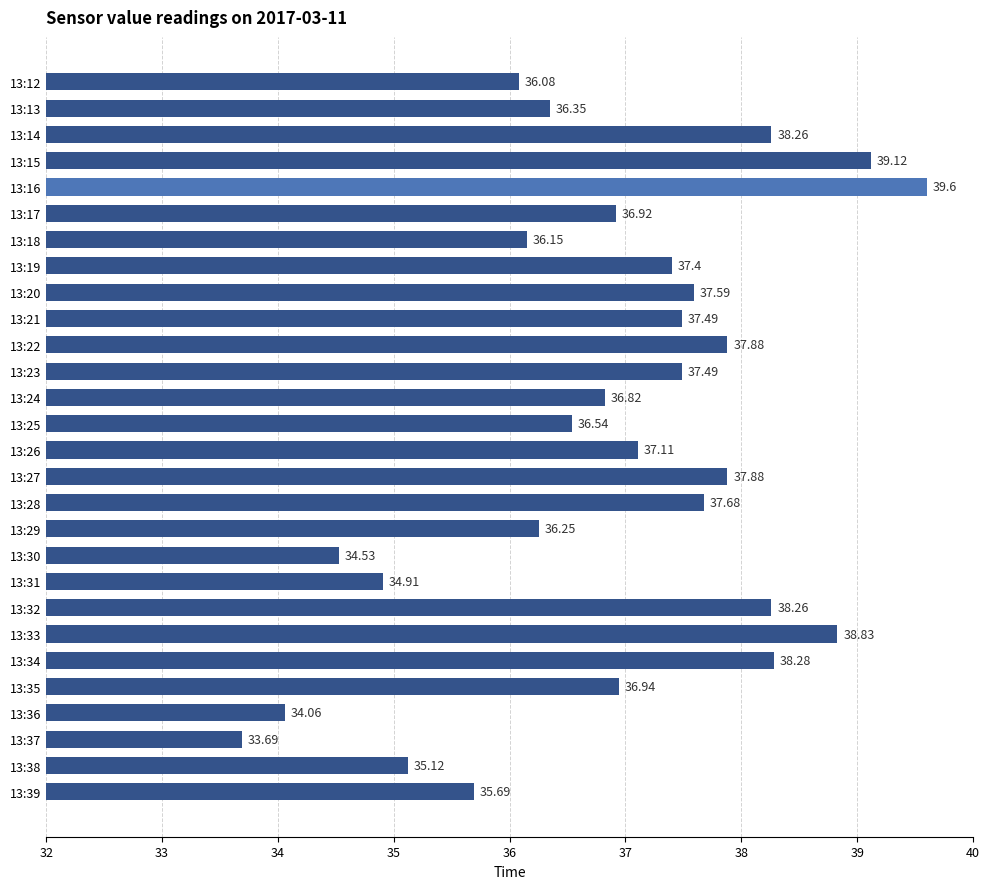

What is the ratio of the value at 13:38 to the value at 13:20?

0.9